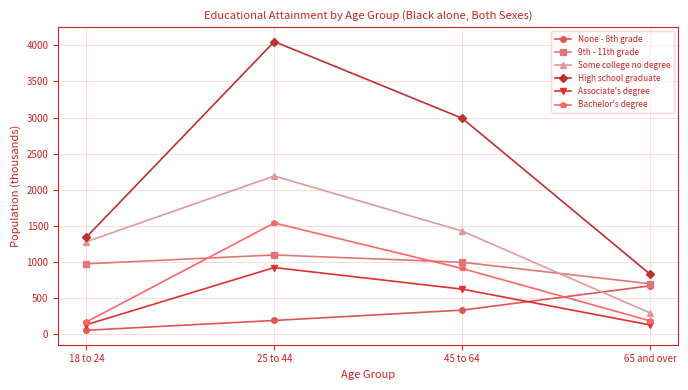

Is it true that 9th - 11th grade equals 977 at 18 to 24?

True